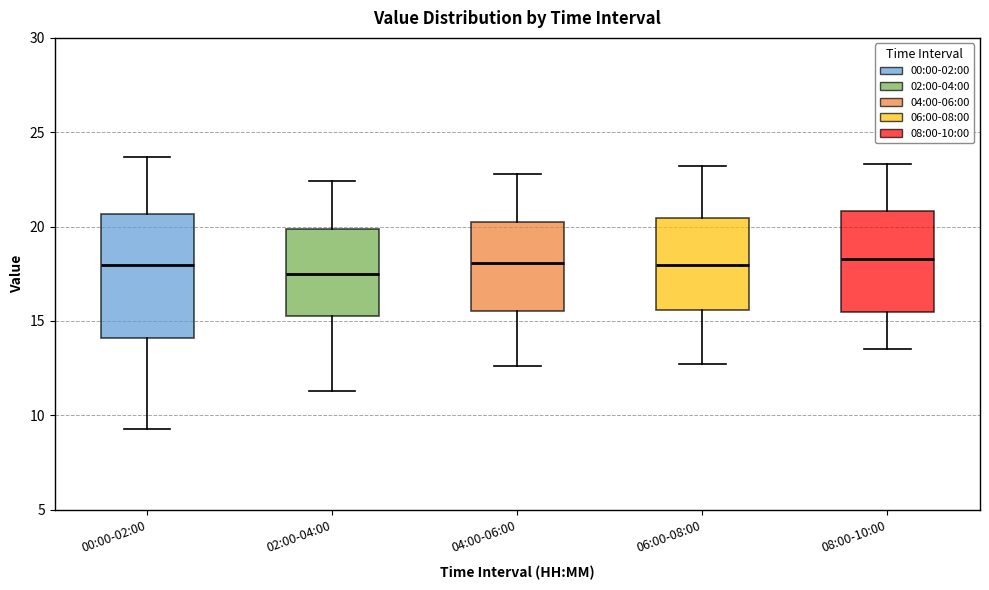

Reading left to right, read every box against the y-axis: the position of its median line, the range the box covers, and the ends of its whiskers. The values are not printed on the chart, so give them approximately, as read against the axis.

00:00-02:00: median 18.0, box 14.0 to 20.5, whiskers 9.5 to 23.5
02:00-04:00: median 17.5, box 15.5 to 20.0, whiskers 11.5 to 22.5
04:00-06:00: median 18.0, box 15.5 to 20.0, whiskers 12.5 to 23.0
06:00-08:00: median 18.0, box 15.5 to 20.5, whiskers 12.5 to 23.0
08:00-10:00: median 18.5, box 15.5 to 21.0, whiskers 13.5 to 23.5